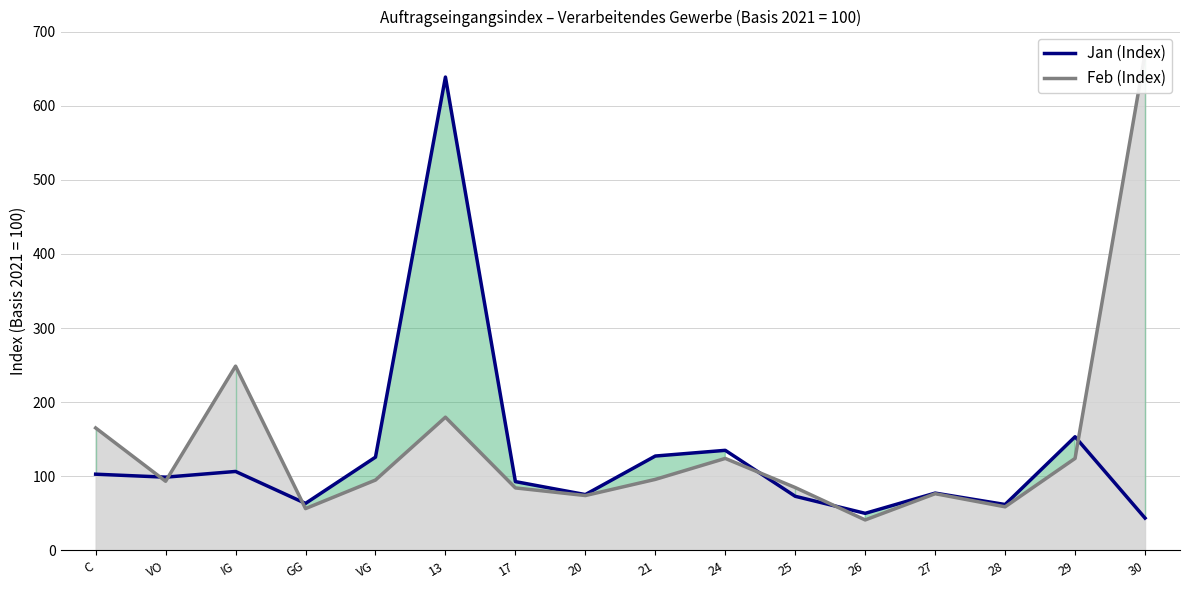

Which category has the lowest value across all series?

30